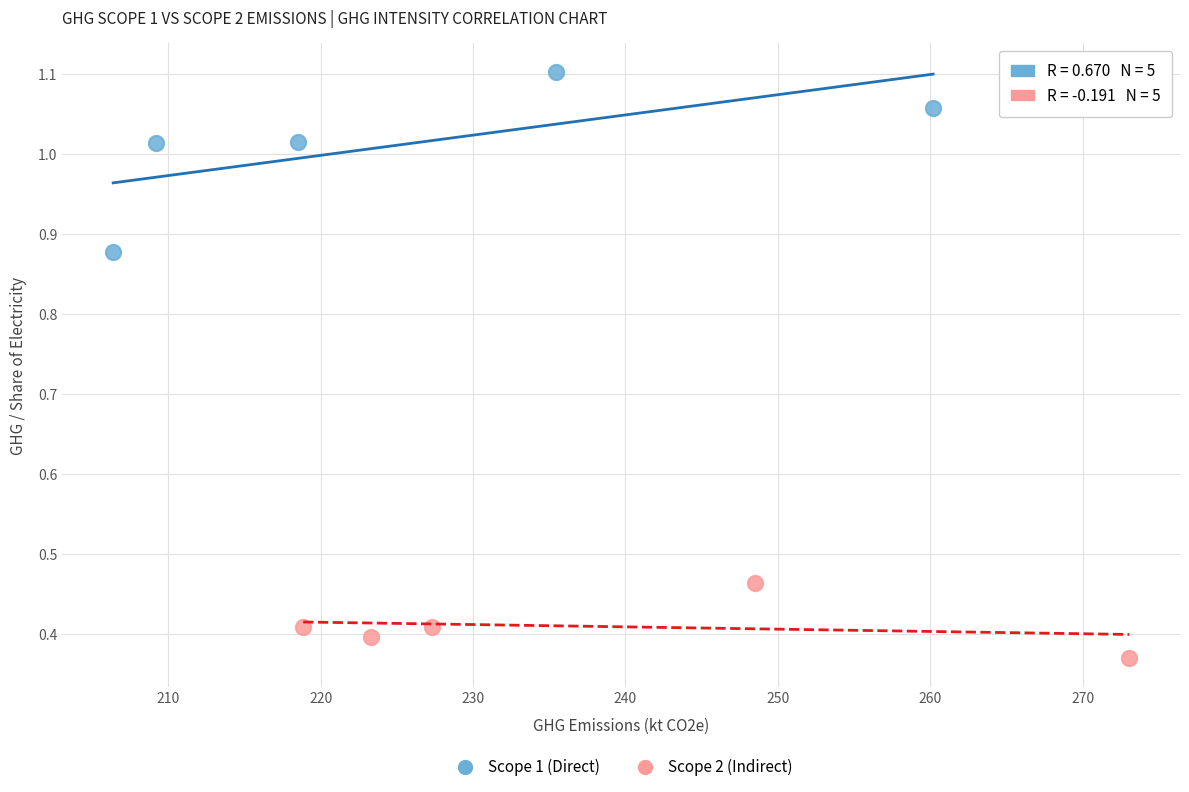

Which series contains the lowest Y value?

Scope 2 (Indirect)